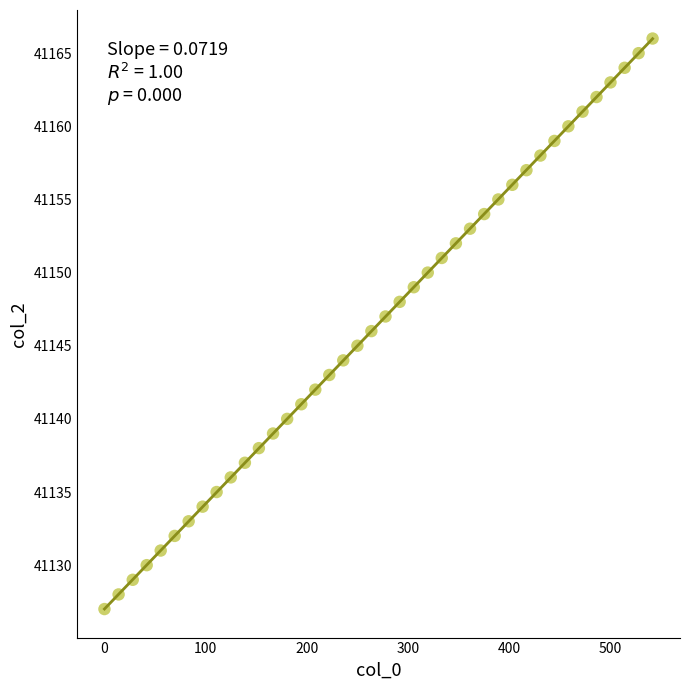

What is the range of Y values (max minus min)?

39